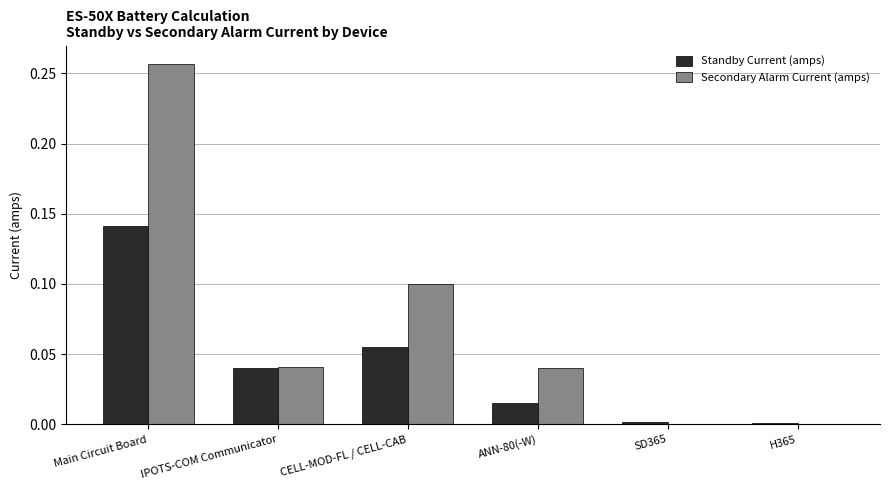

Are the bars grouped side by side (vs. stacked)?

Yes